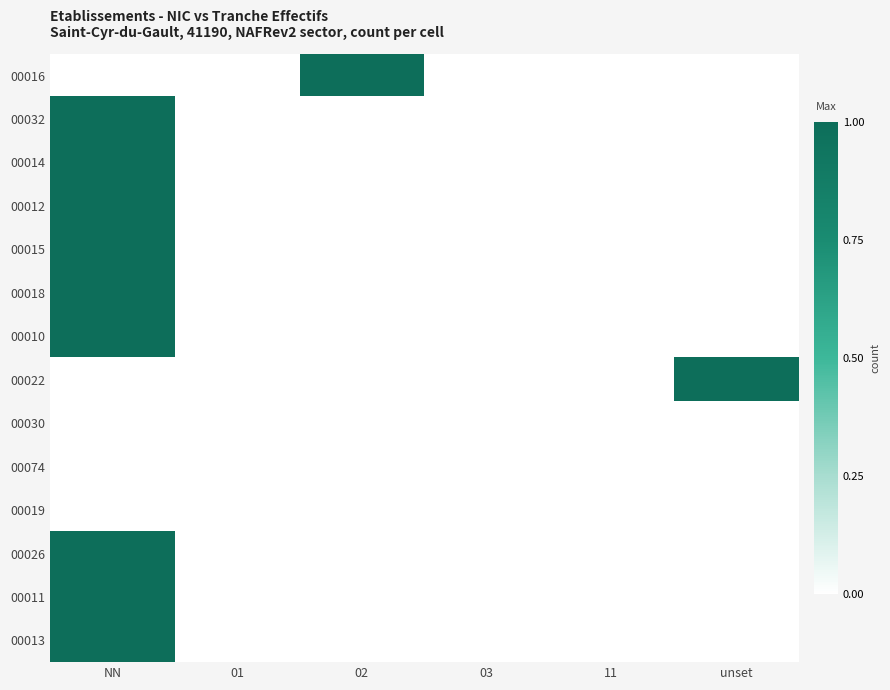

What is the maximum value shown in the chart?

1